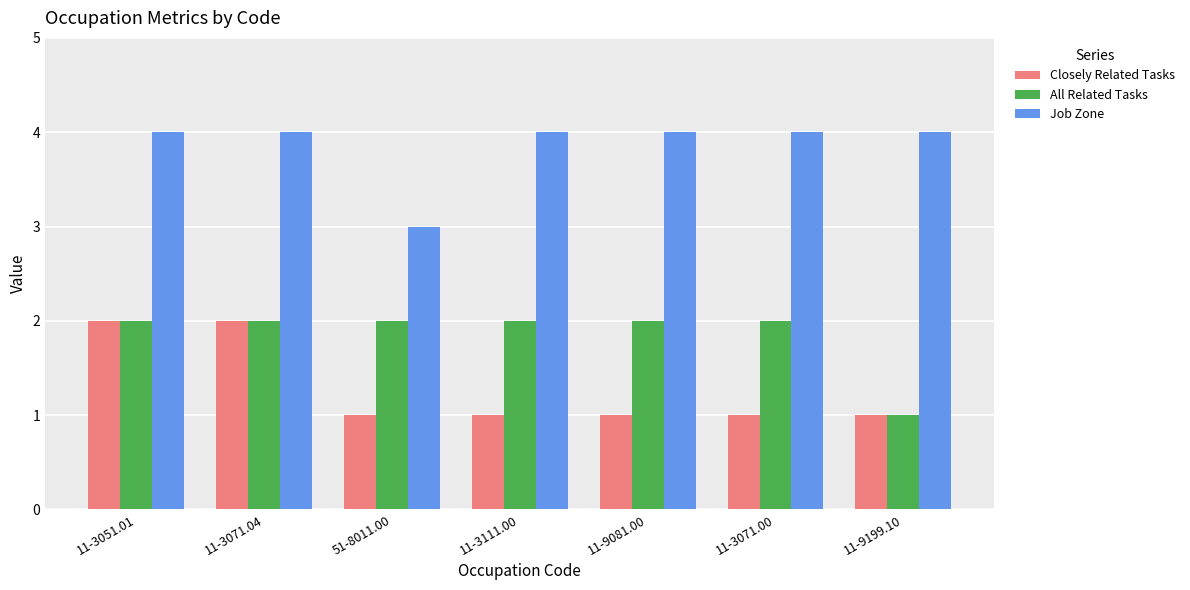

List the series in order of their overall mean, highest first.

Job Zone, All Related Tasks, Closely Related Tasks